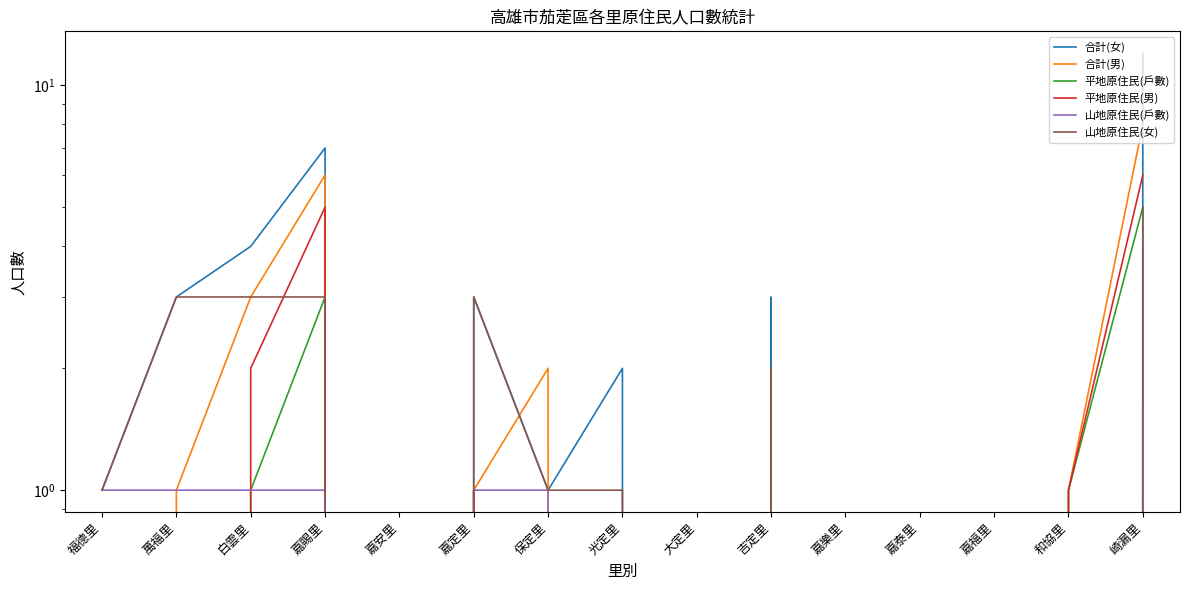

What is the value of the 山地原住民(女) point at the 4th from the left?

3